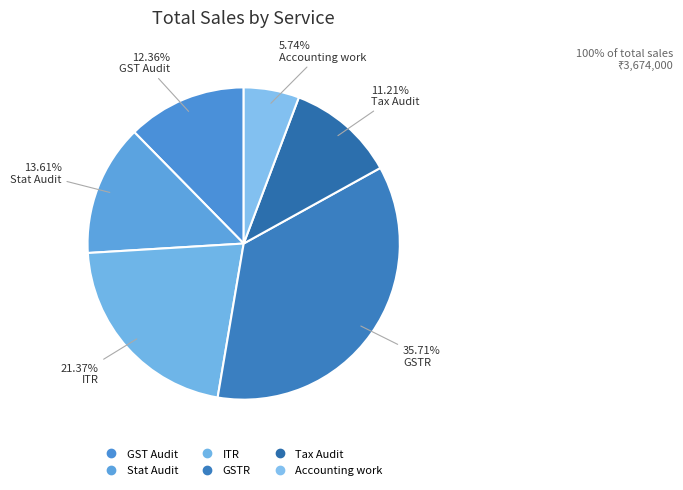

What percentage is the ITR slice, to the nearest percent?

21%